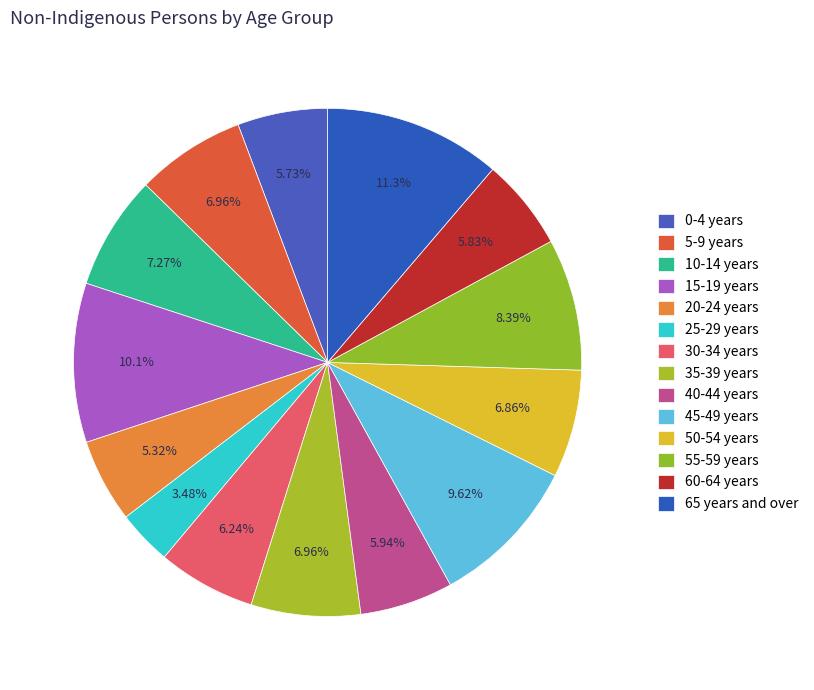

How many slices are in this pie chart?

14